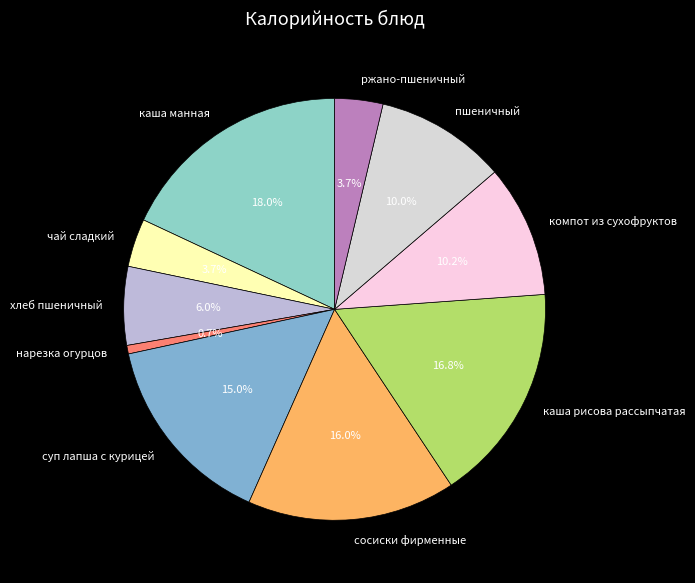

Which category has the biggest portion of the pie?

каша манная